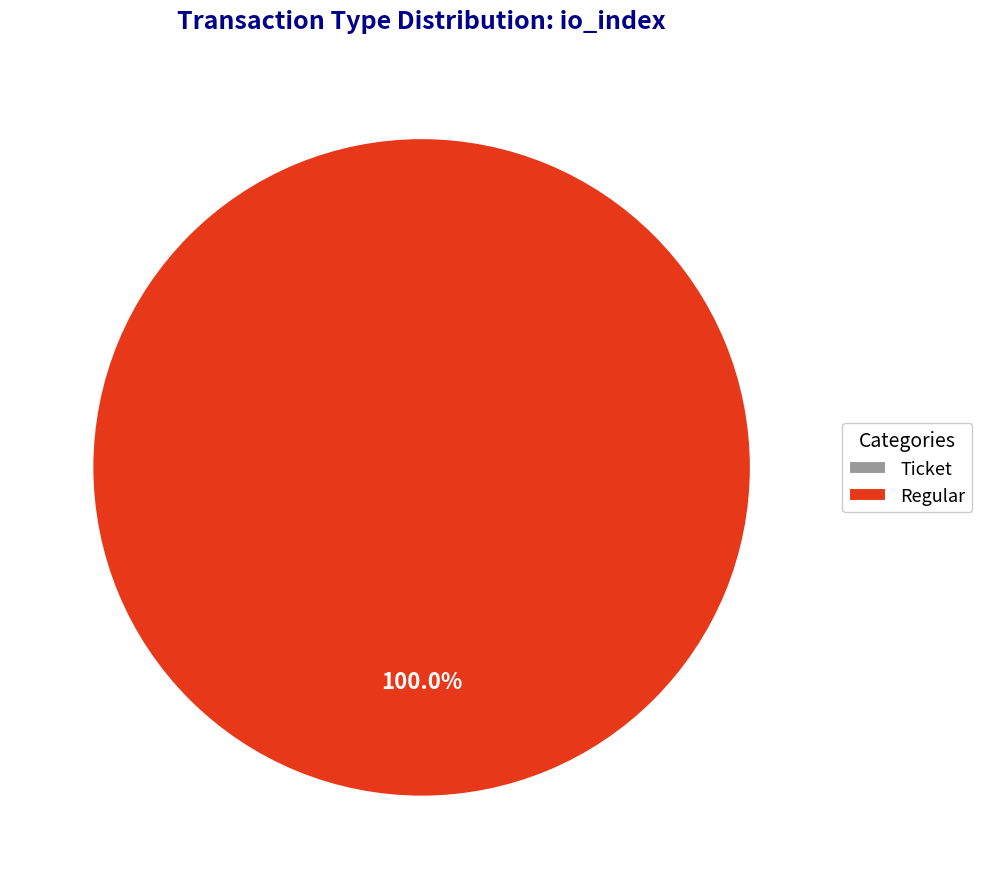

Which category has the biggest portion of the pie?

Regular